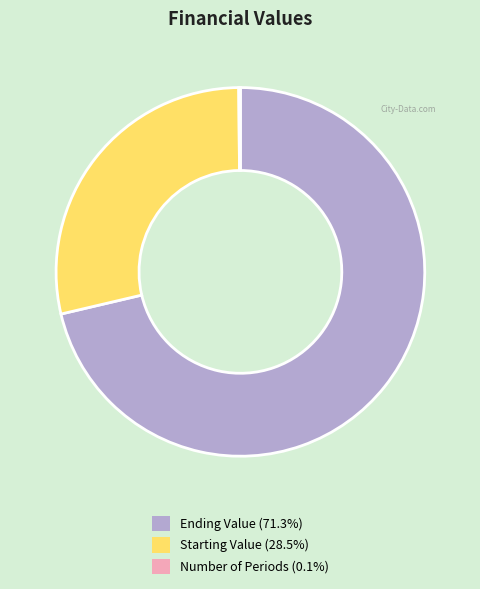

Is there a majority slice in this chart?

Yes